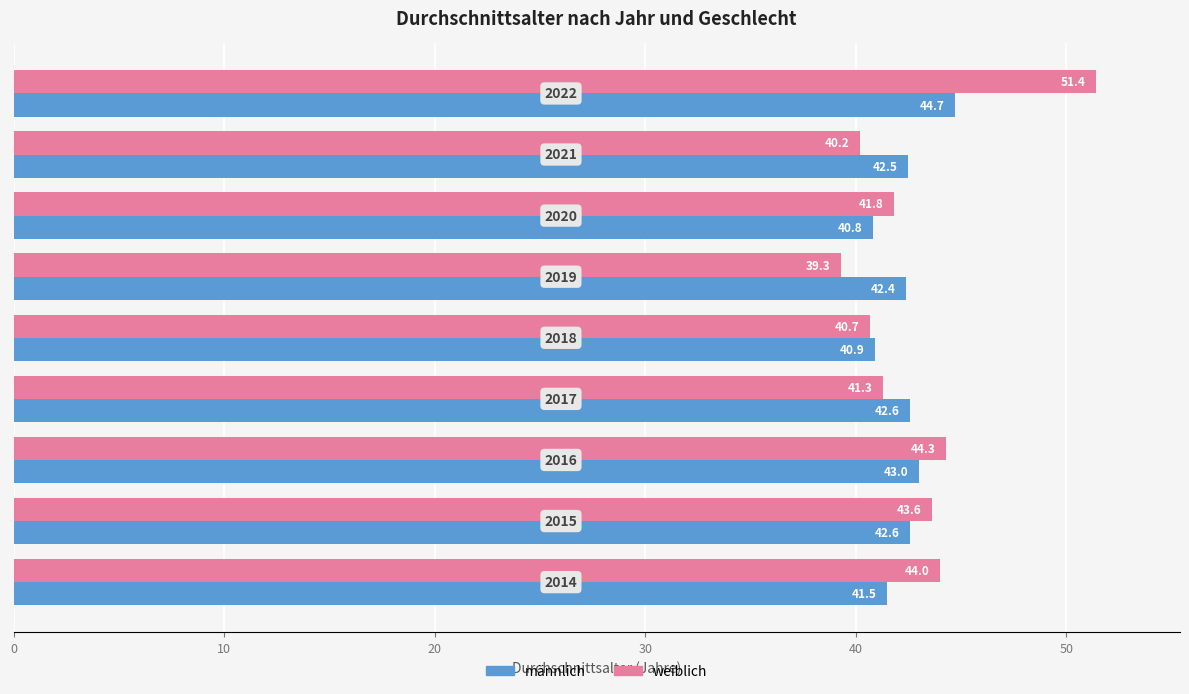

What is the smallest value displayed?

39.3